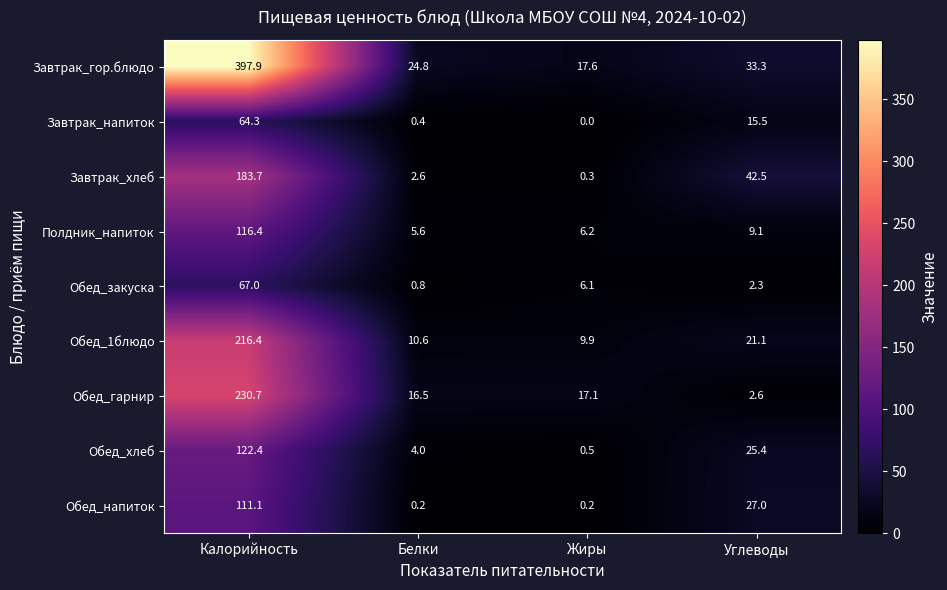

What is the sum of all Полдник_напиток values?

137.3